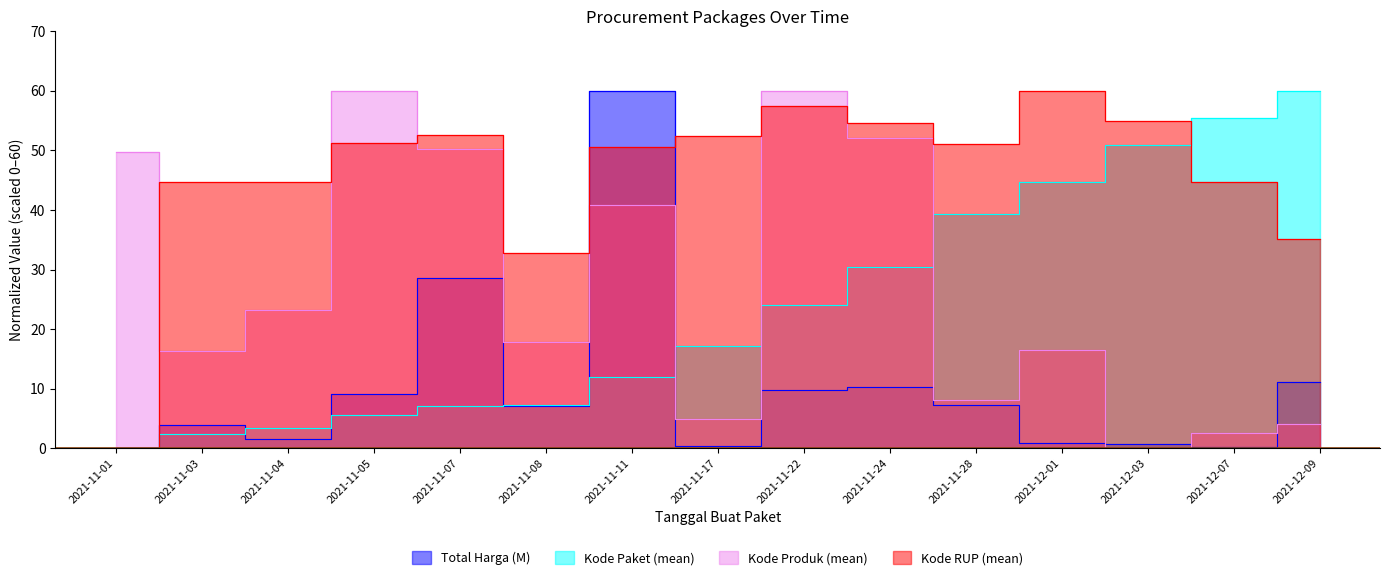

How many data points in Kode Paket (mean) are less than 17?

7